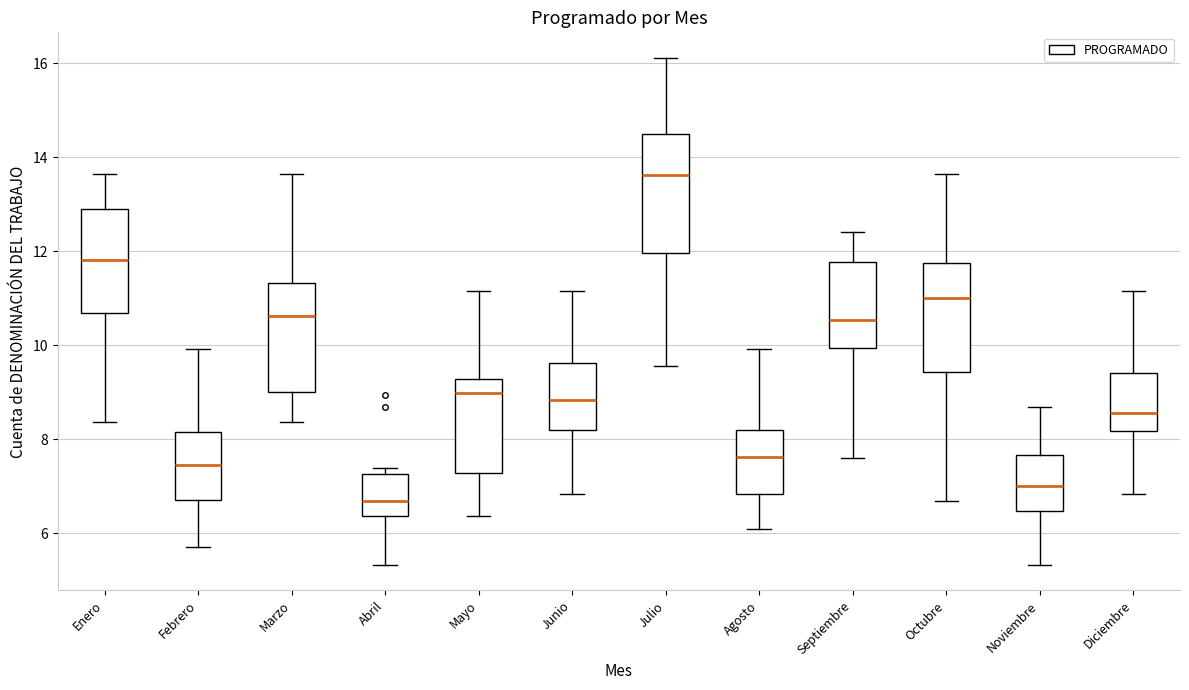

Reading left to right, transcribe this box plot: for each box, give where its median line is, the range the box spans, and where its two whiskers end, as read against the y-axis. The values are not printed on the chart, so give them approximately, as read against the axis.

Enero: median 11.8, box 10.6 to 12.8, whiskers 8.4 to 13.6
Febrero: median 7.4, box 6.8 to 8.2, whiskers 5.8 to 10.0
Marzo: median 10.6, box 9.0 to 11.4, whiskers 8.4 to 13.6
Abril: median 6.6, box 6.4 to 7.2, whiskers 5.4 to 7.4
Mayo: median 9.0, box 7.2 to 9.2, whiskers 6.4 to 11.2
Junio: median 8.8, box 8.2 to 9.6, whiskers 6.8 to 11.2
Julio: median 13.6, box 12.0 to 14.6, whiskers 9.6 to 16.2
Agosto: median 7.6, box 6.8 to 8.2, whiskers 6.0 to 10.0
Septiembre: median 10.6, box 10.0 to 11.8, whiskers 7.6 to 12.4
Octubre: median 11.0, box 9.4 to 11.8, whiskers 6.6 to 13.6
Noviembre: median 7.0, box 6.4 to 7.6, whiskers 5.4 to 8.6
Diciembre: median 8.6, box 8.2 to 9.4, whiskers 6.8 to 11.2